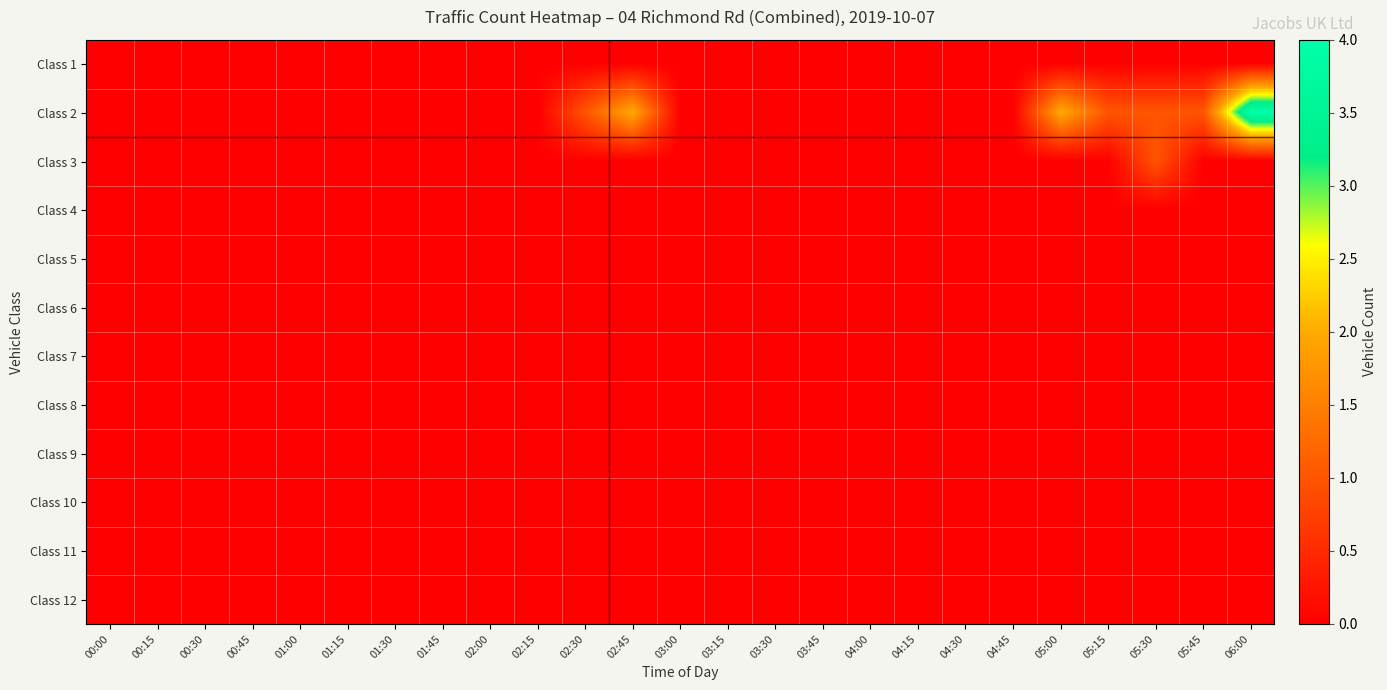

Which series has the largest total across all categories?

Class 2